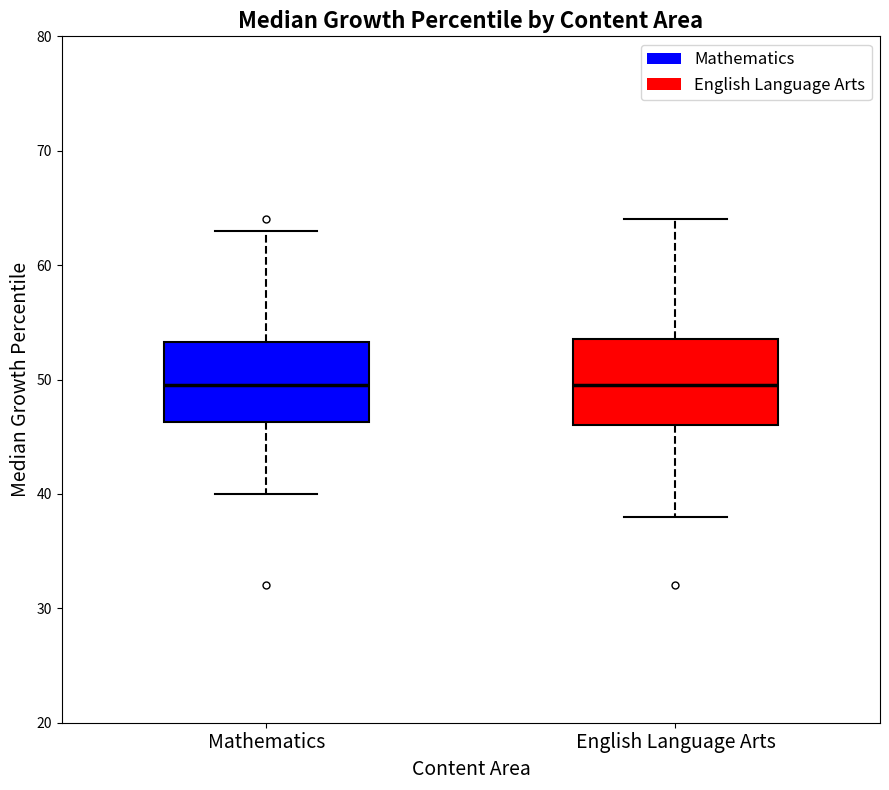

Where does the median line of the box for Mathematics sit on the y-axis? The values are not printed on the chart, so give them approximately, as read against the axis.

50